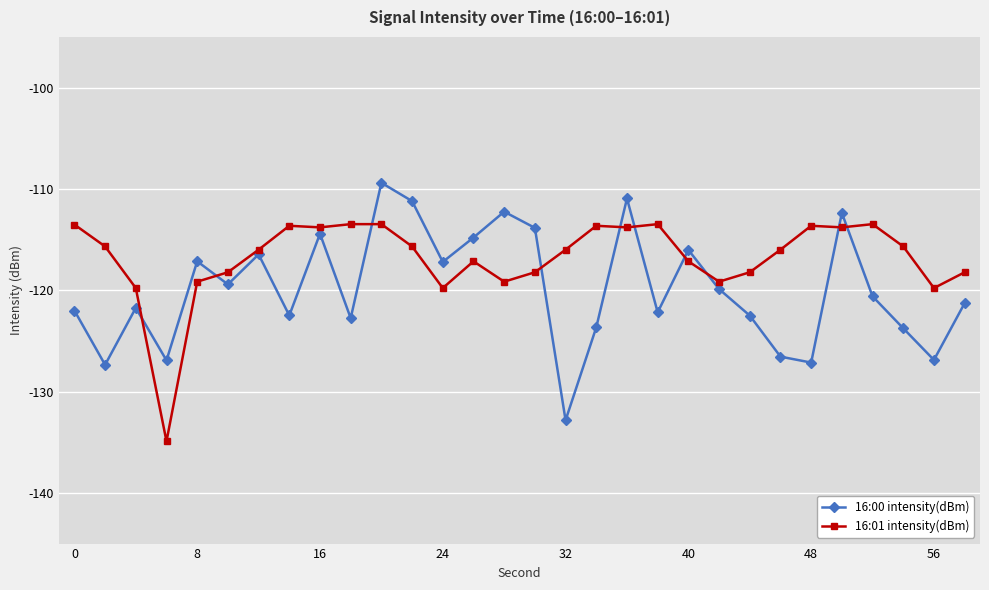

How many categories are shown in the chart?

30